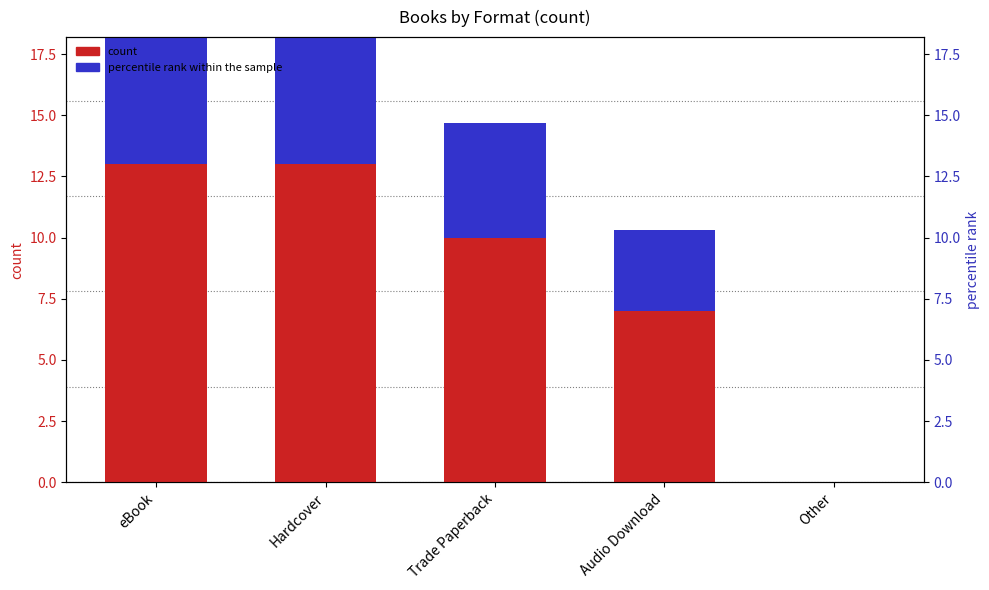

What is the average value of the count series?

8.6